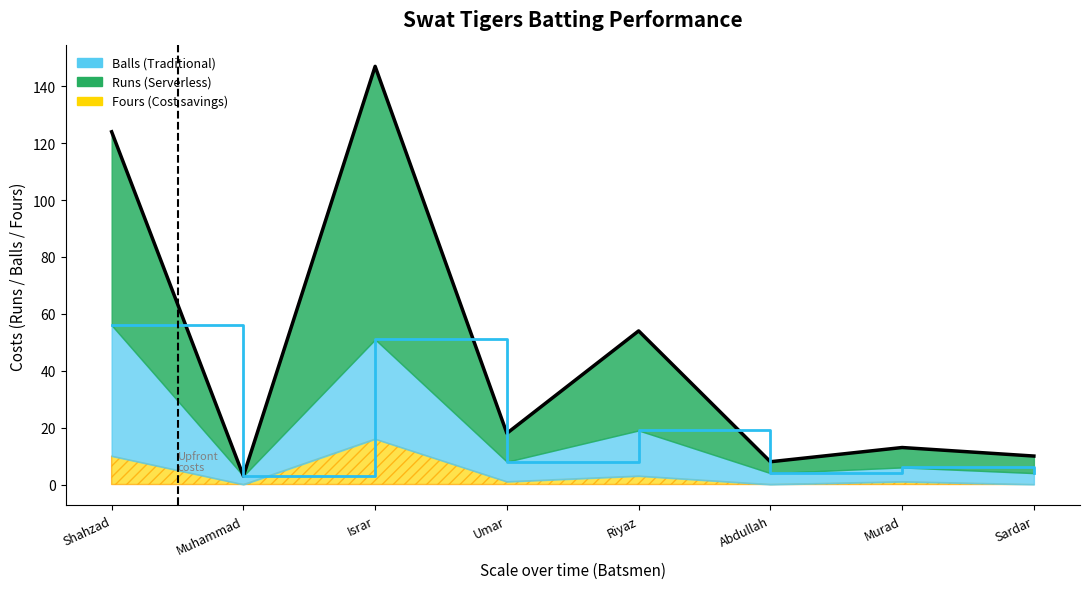

The Runs series shows 205 at Israr. True or false?

False